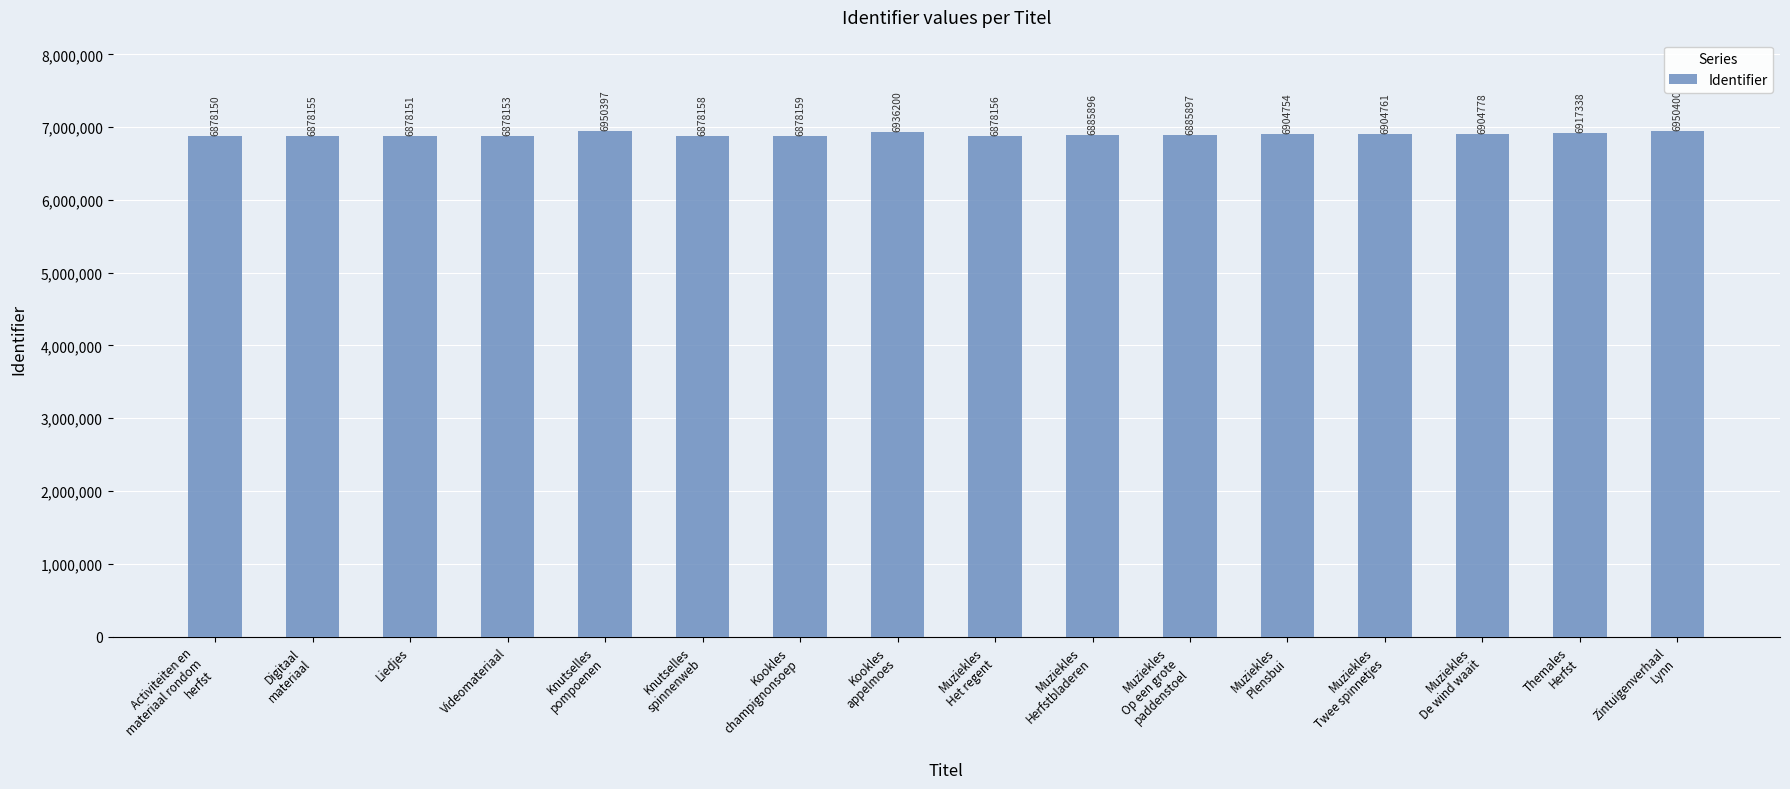

What is the difference between the values at Knutselles
spinnenweb and Activiteiten en
materiaal rondom
herfst?

8